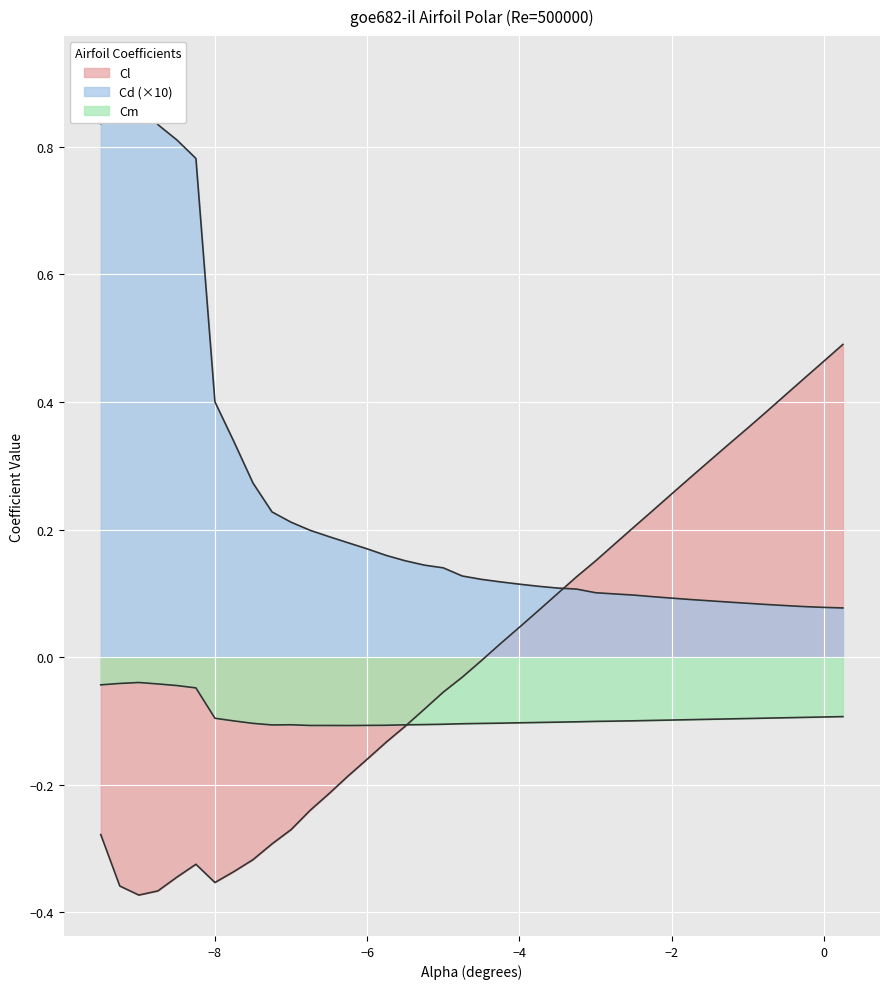

Is it true that Cd equals 0.0 at 28?

False